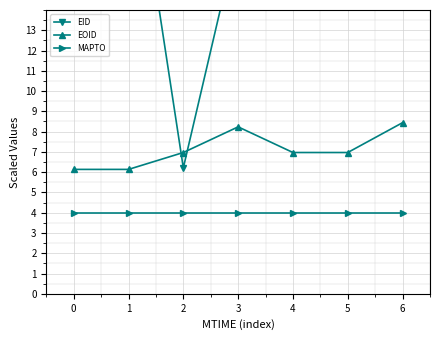

At how many categories does at least one series exceed 25?

2